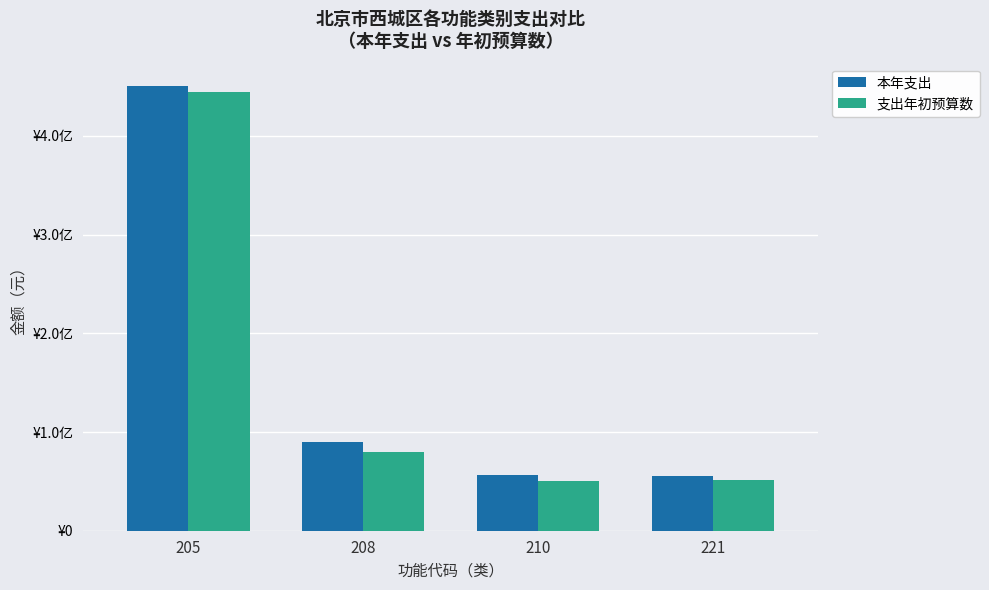

Are the bars horizontal?

No